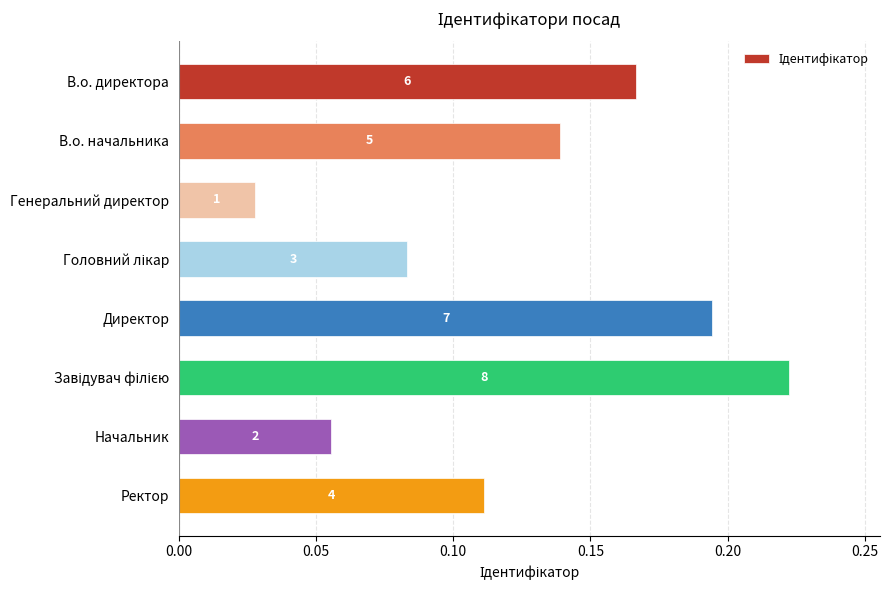

Does the chart contain any negative values?

No